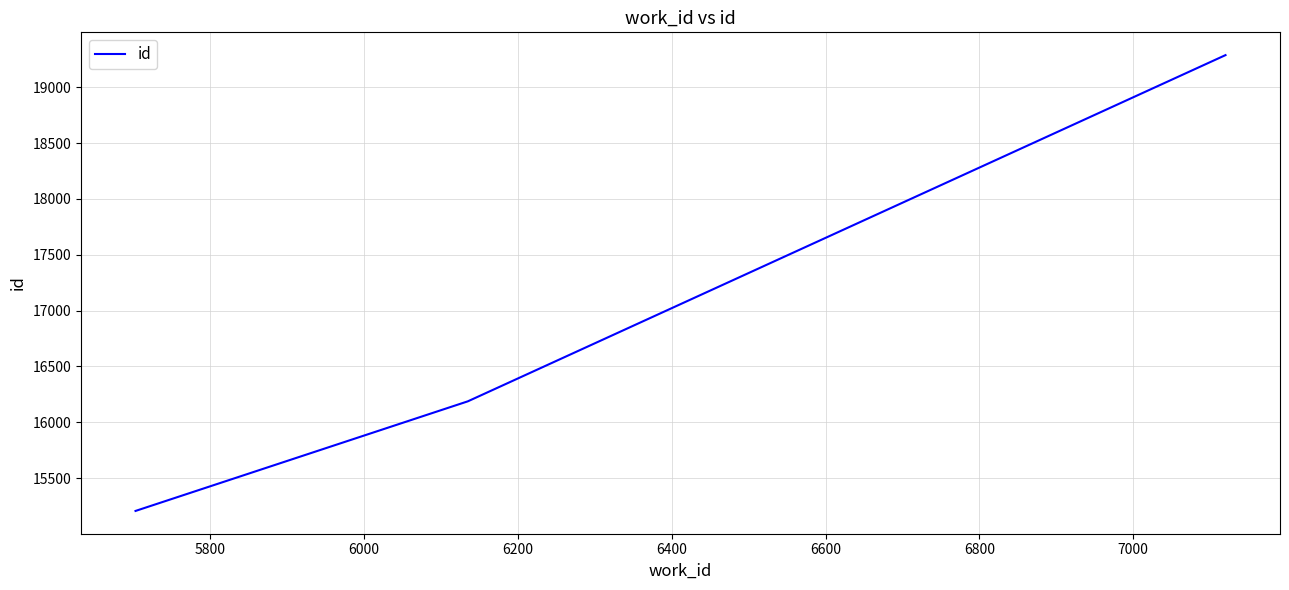

What is the difference between the maximum and minimum values?

4084